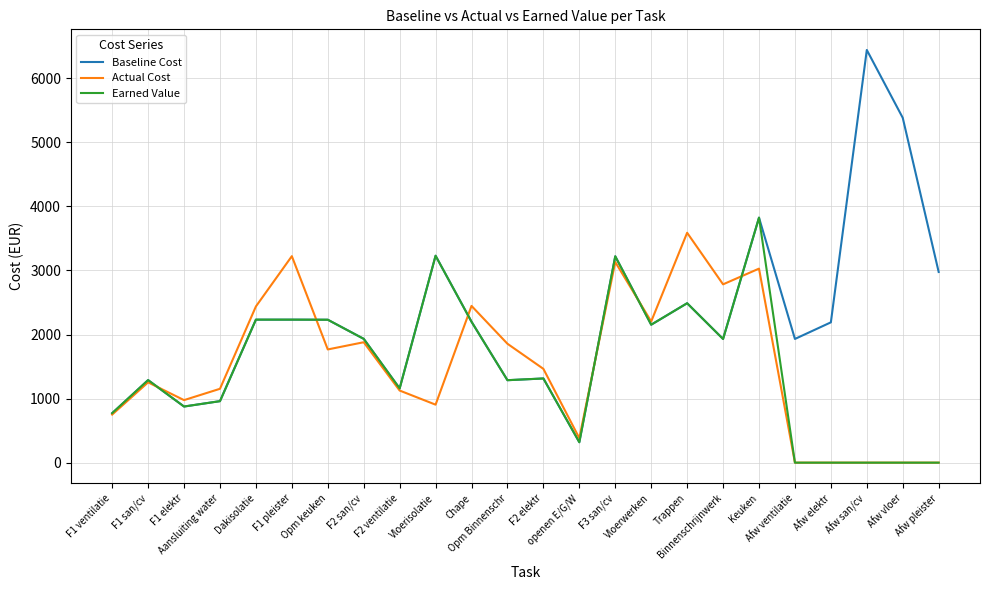

At which category does Actual Cost reach its first local valley?

F1 elektr